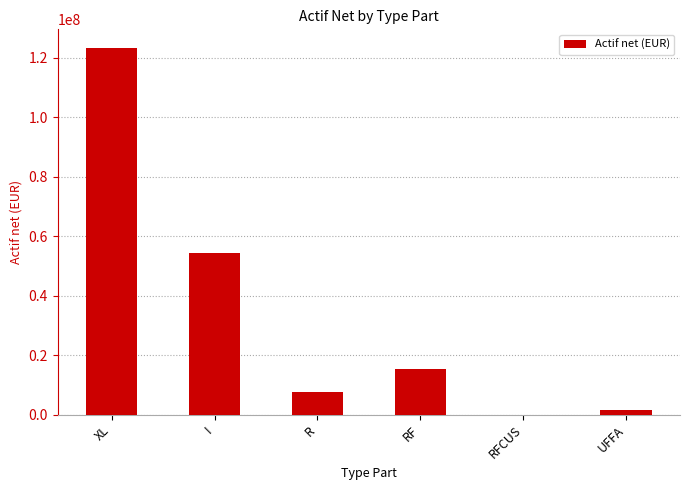

The chart shows a value of 12400273.3 at I. True or false?

False